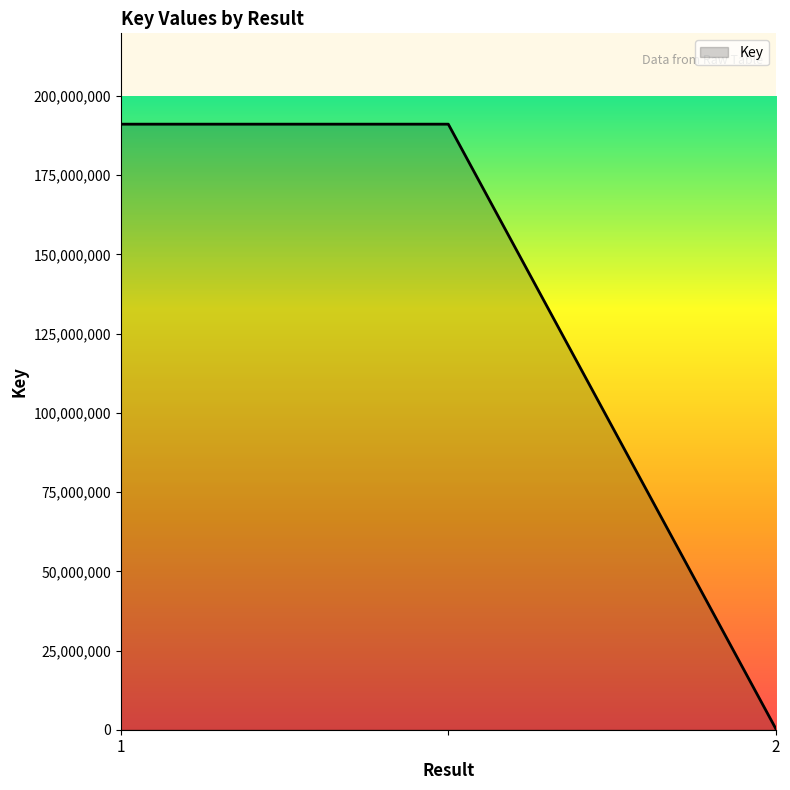

What is the greatest value displayed?

191127308